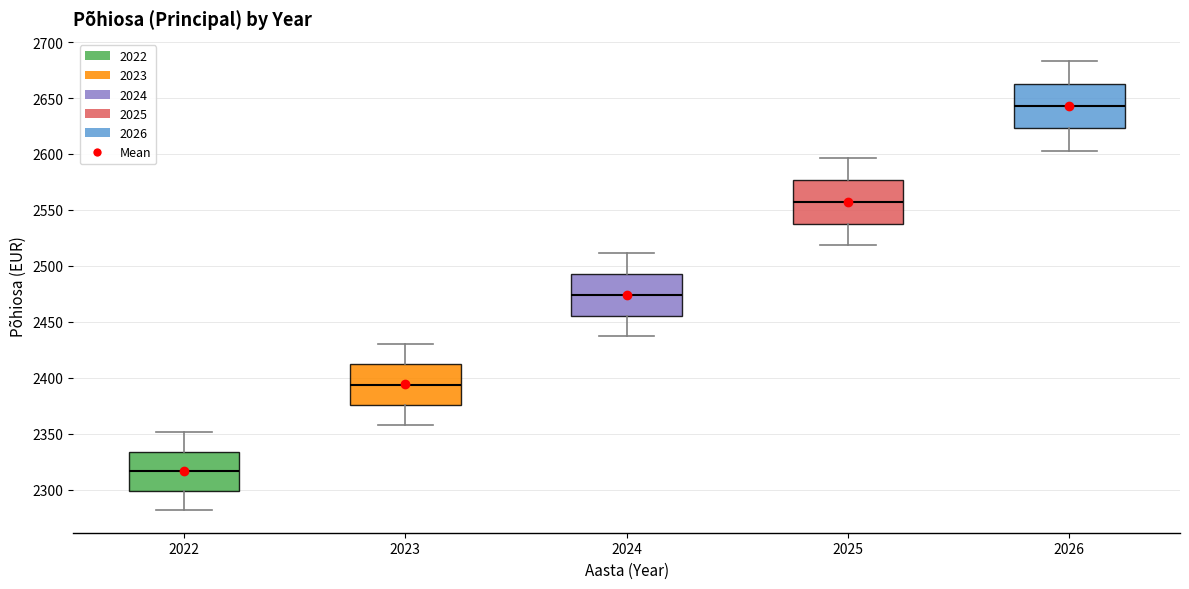

Reading left to right, transcribe this box plot: for each box, give where its median line is, the range the box spans, and where its two whiskers end, as read against the y-axis. The values are not printed on the chart, so give them approximately, as read against the axis.

2022: median 2315, box 2300 to 2335, whiskers 2280 to 2350
2023: median 2395, box 2375 to 2410, whiskers 2360 to 2430
2024: median 2475, box 2455 to 2495, whiskers 2435 to 2510
2025: median 2555, box 2540 to 2575, whiskers 2520 to 2595
2026: median 2645, box 2625 to 2665, whiskers 2605 to 2685